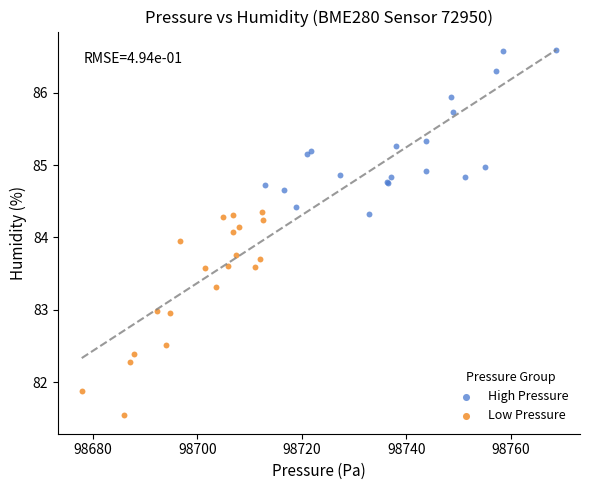

Which series has the widest spread of Y values?

Low Pressure